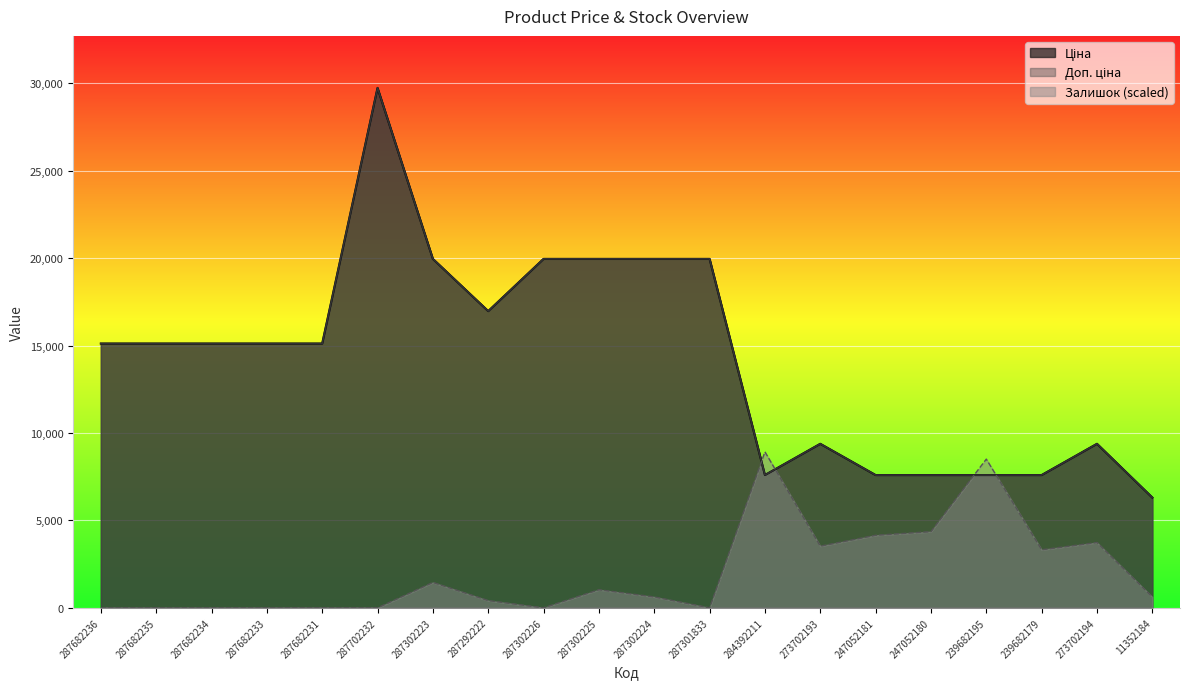

Reading right to left, what are all the values shown in this chart?

Ціна: 11352184=6308.8	273702194=9384.0	239682179=7596.5	239682195=7596.5	247052180=7596.5	247052181=7596.5	273702193=9384.0	284392211=7596.5	287301833=19964.2	287302224=19964.2	287302225=19964.2	287302226=19964.2	287292222=16976.3	287302223=19964.2	287702232=29747.2	287682231=15120.0	287682233=15120.0	287682234=15120.0	287682235=15120.0	287682236=15120.0
Доп. ціна: 11352184=6308.8	273702194=9384.0	239682179=7596.5	239682195=7596.5	247052180=7596.5	247052181=7596.5	273702193=9384.0	284392211=7596.5	287301833=19964.2	287302224=19964.2	287302225=19964.2	287302226=19964.2	287292222=16976.3	287302223=19964.2	287702232=29747.2	287682231=15120.0	287682233=15120.0	287682234=15120.0	287682235=15120.0	287682236=15120.0
Залишок: 11352184=622.6	273702194=3735.7	239682179=3320.6	239682195=8509.1	247052180=4358.3	247052181=4150.8	273702193=3528.2	284392211=8924.2	287301833=0.0	287302224=622.6	287302225=1037.7	287302226=0.0	287292222=415.1	287302223=1452.8	287702232=0.0	287682231=0.0	287682233=0.0	287682234=0.0	287682235=0.0	287682236=0.0